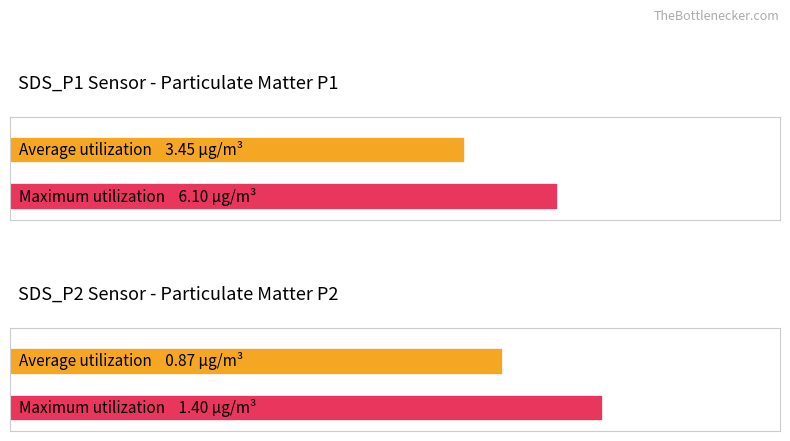

At which label is Maximum utilization closest to 47038?

SDS_P1